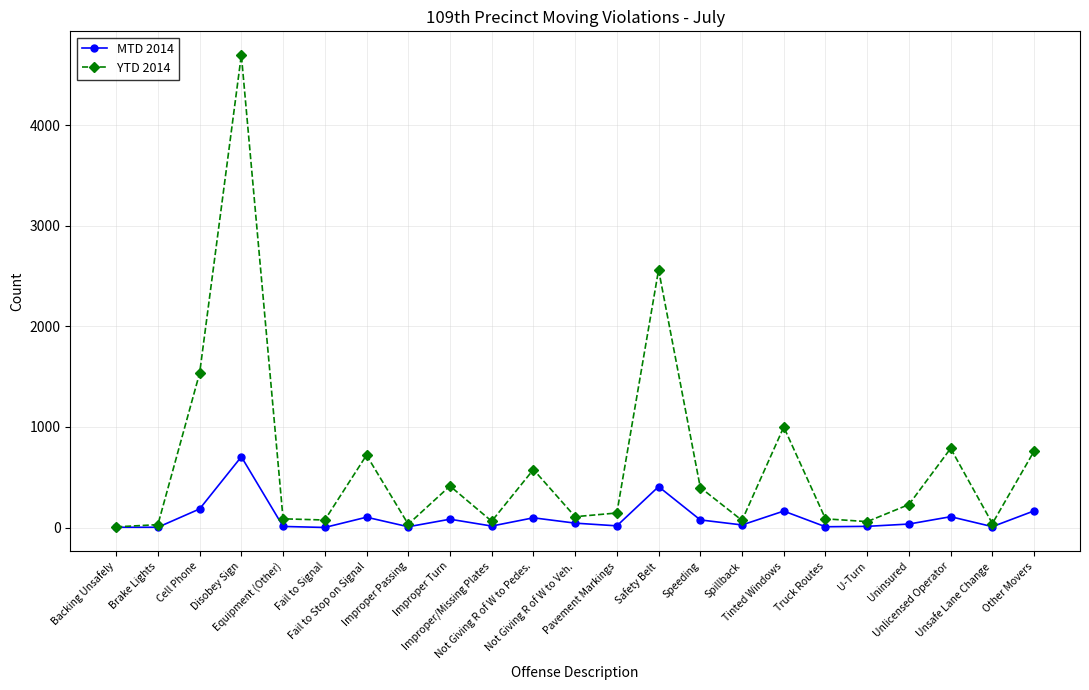

At how many categories does at least one series exceed 1305?

3